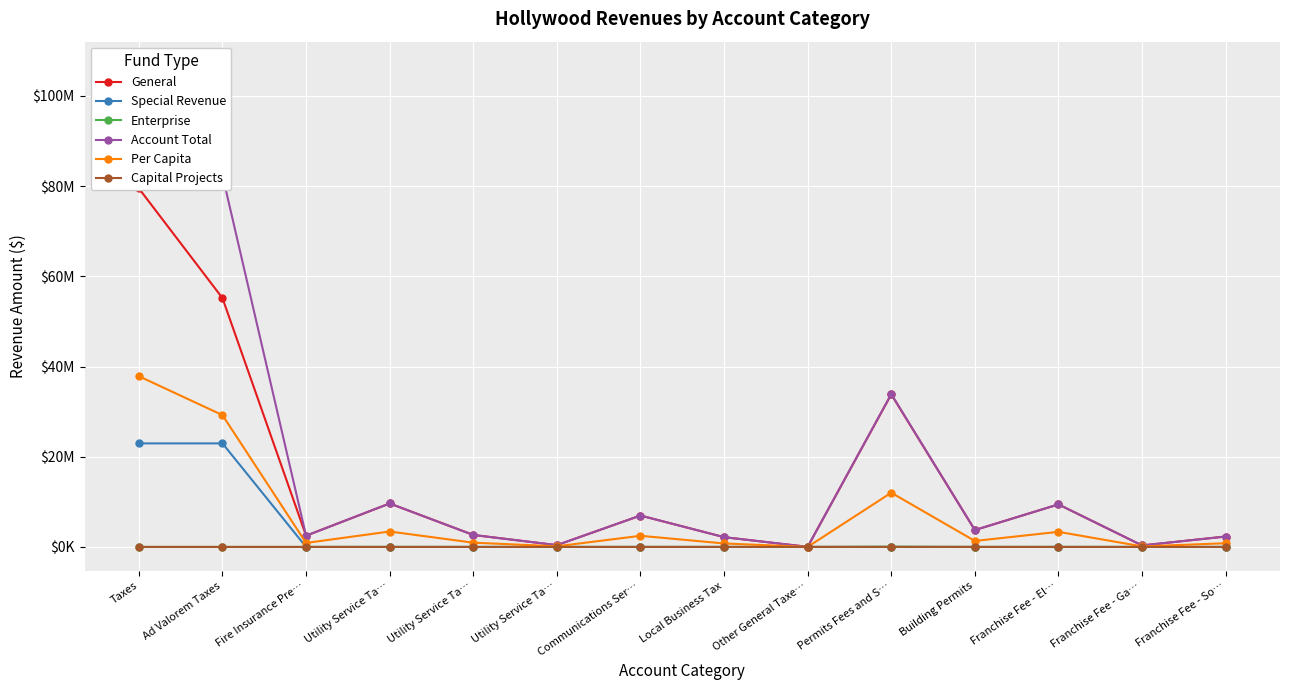

At Franchise Fee - Ga…, list the series in order from largest to smallest.

General, Account Total, Per Capita, Special Revenue, Enterprise, Capital Projects